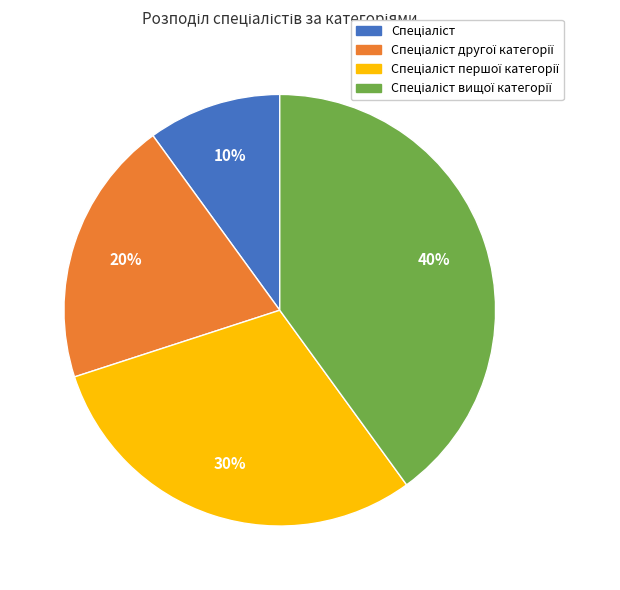

Does any single category account for the majority?

No